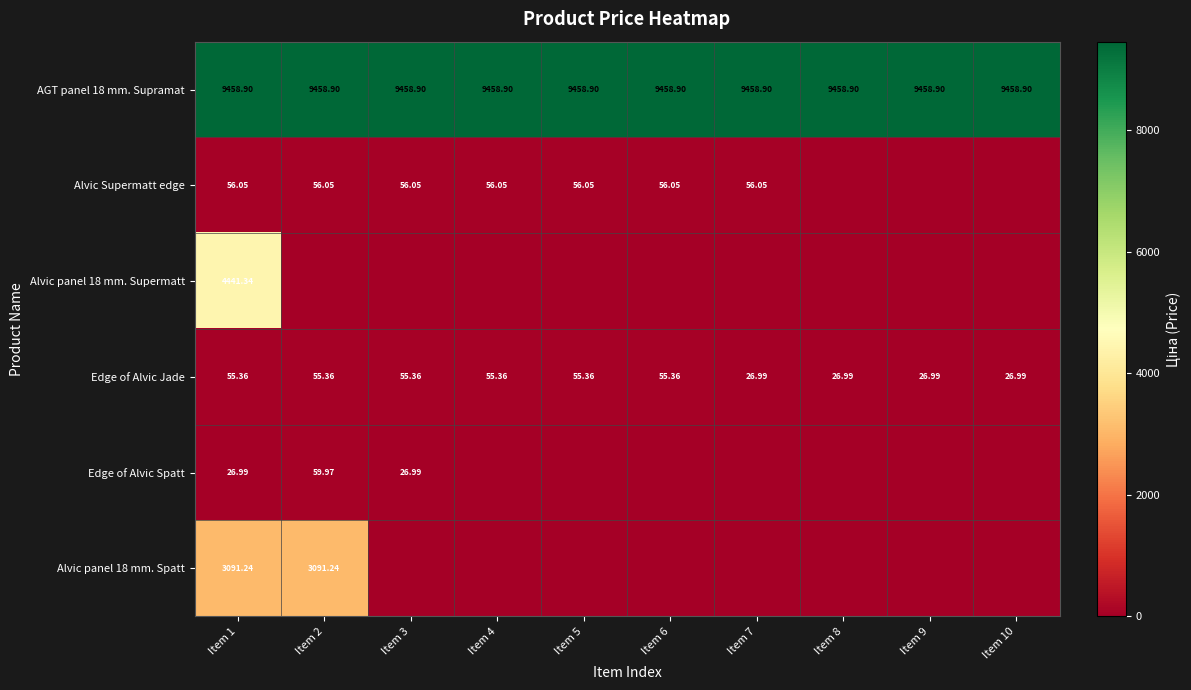

The Edge of Alvic Jade series shows 55.4 at Item 2. True or false?

True